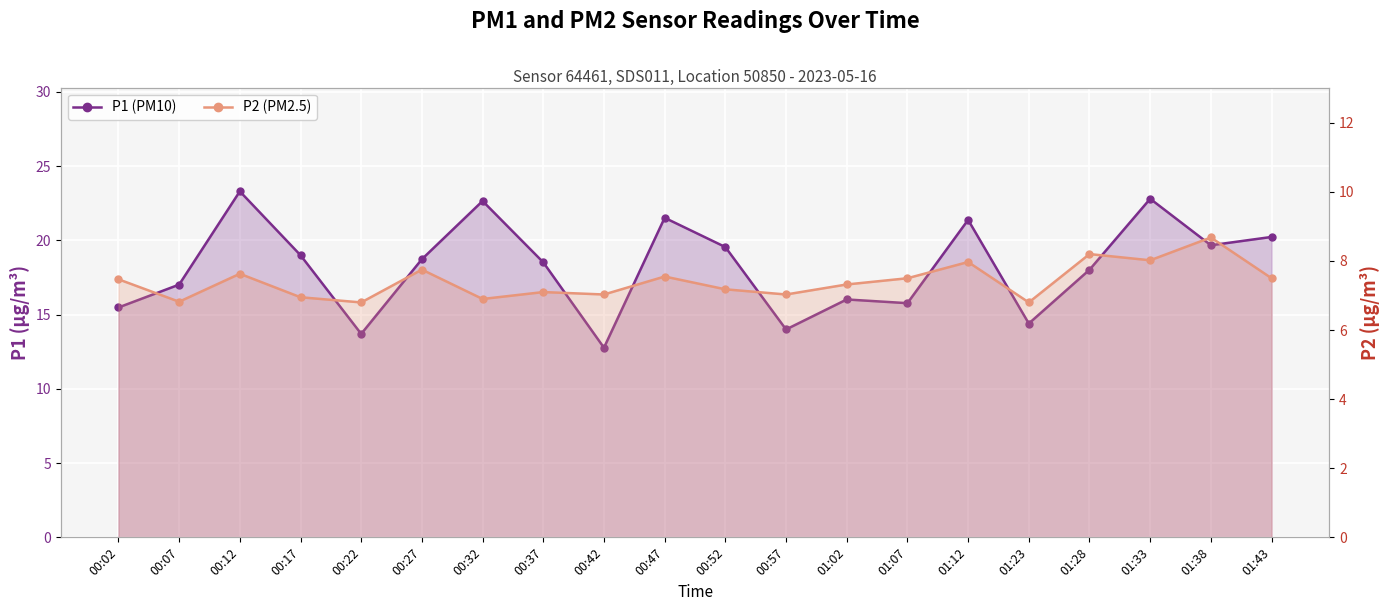

What is the sum of the P1 (PM10) values at 01:28 and 01:38?

37.7